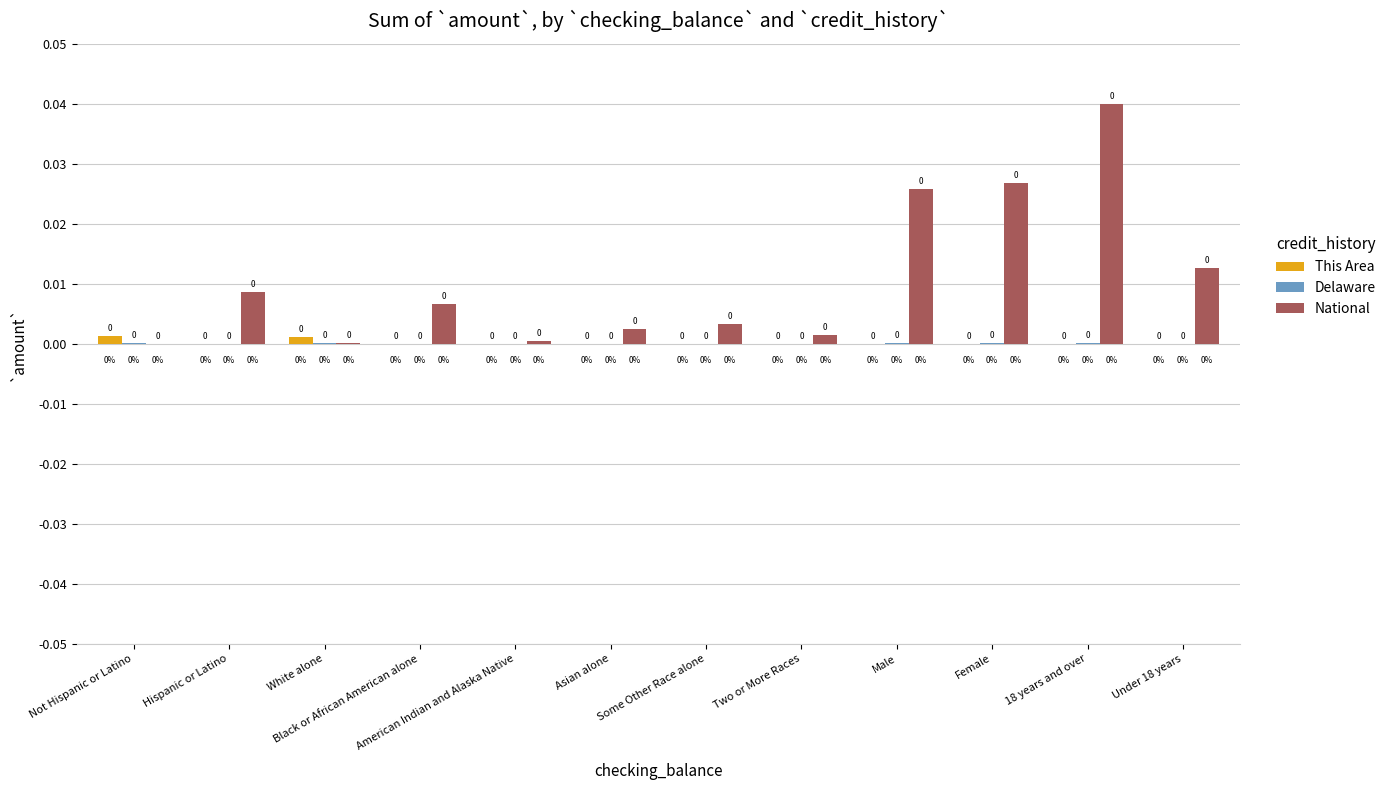

Is it true that National equals 0.0 at Two or More Races?

True